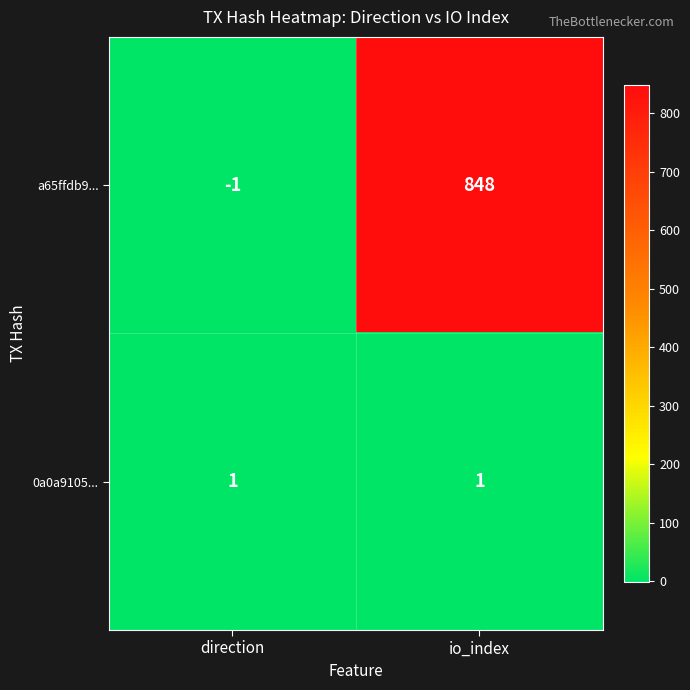

At how many categories does at least one series exceed 218?

1